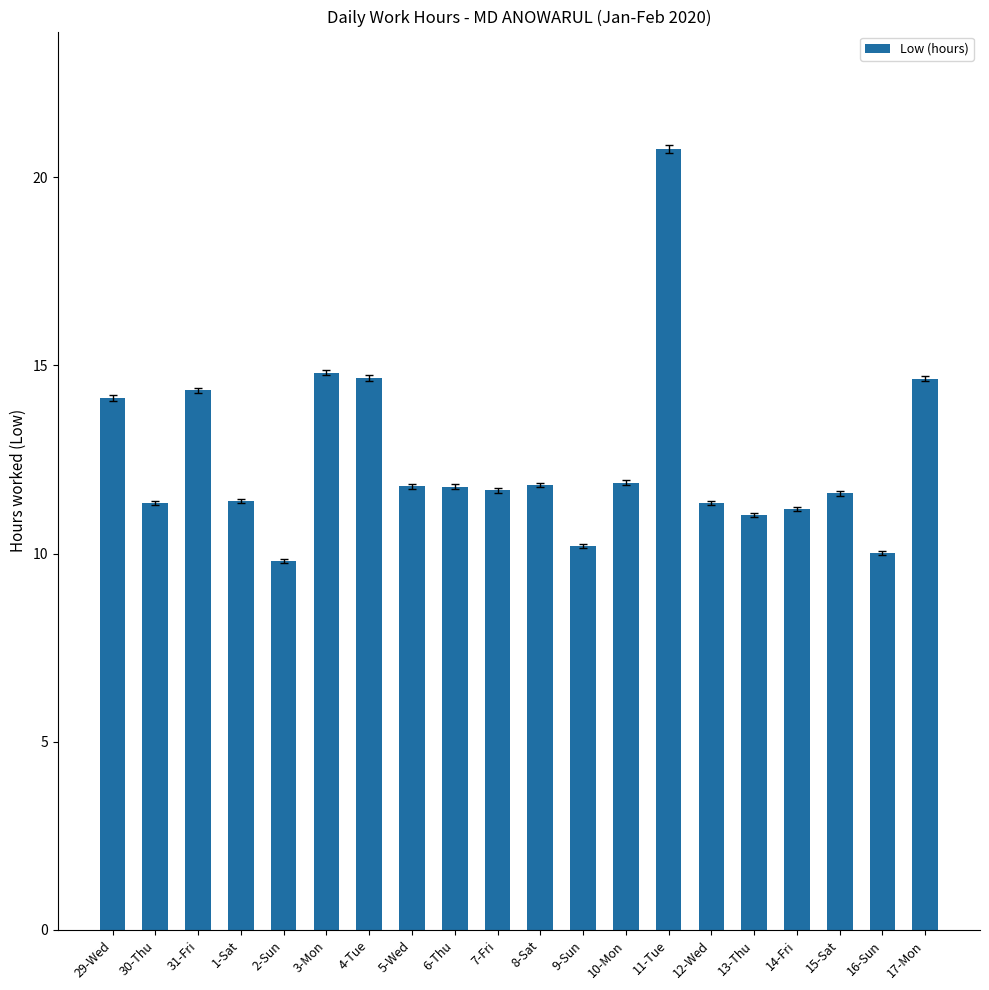

What is the difference between the second highest and minimum values?

5.0